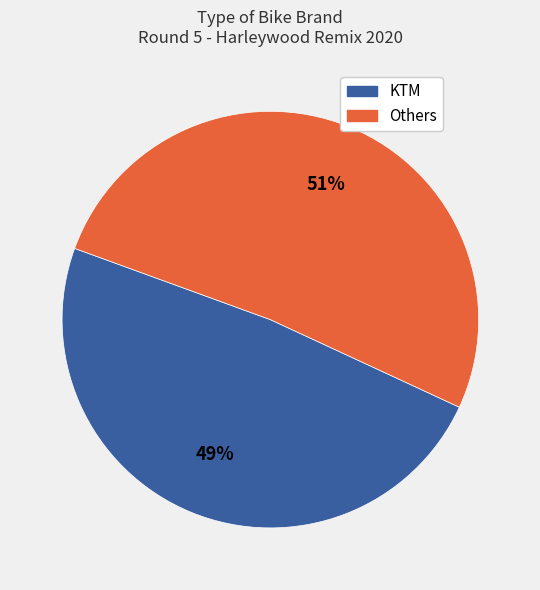

Is there any slice that represents more than half of the pie?

Yes